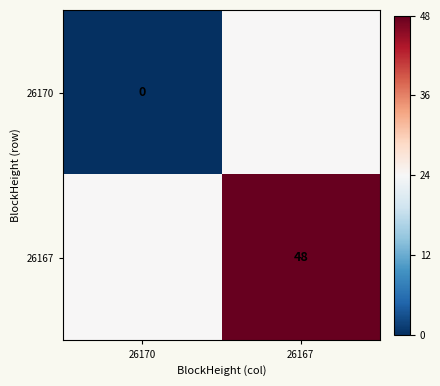

The value of 26167 at 26167 is 48. True or false?

True